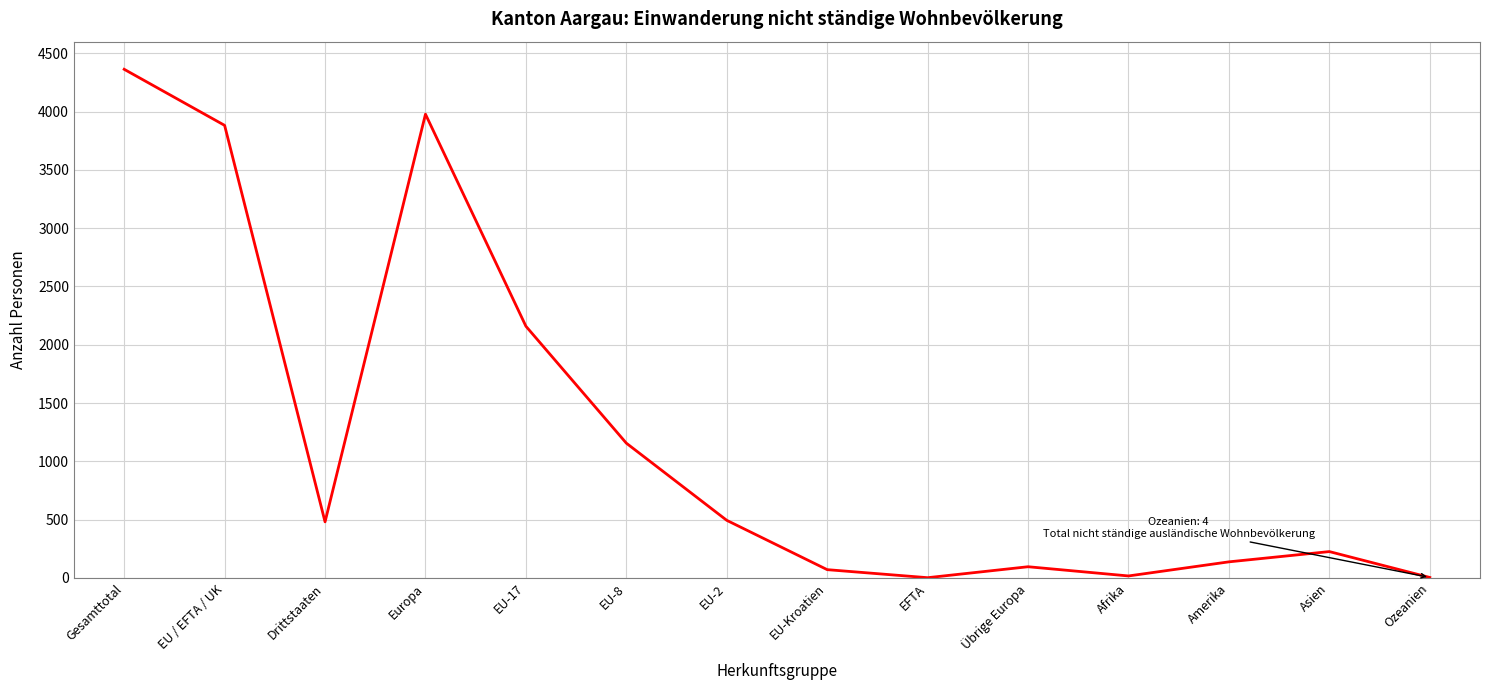

Does the chart have visible grid lines?

Yes